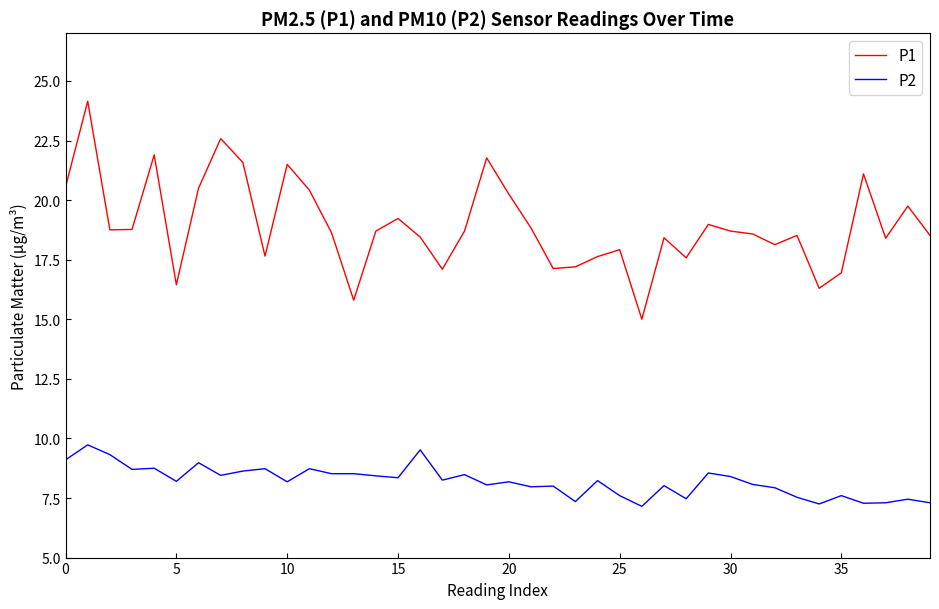

What is the average value of the P2 series?

8.2